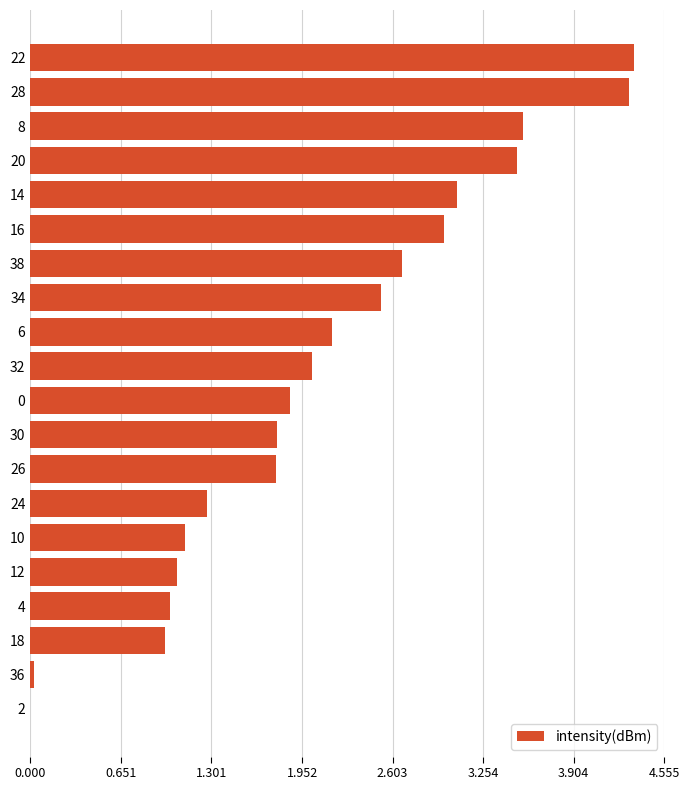

What is the sum of all values?

41.9